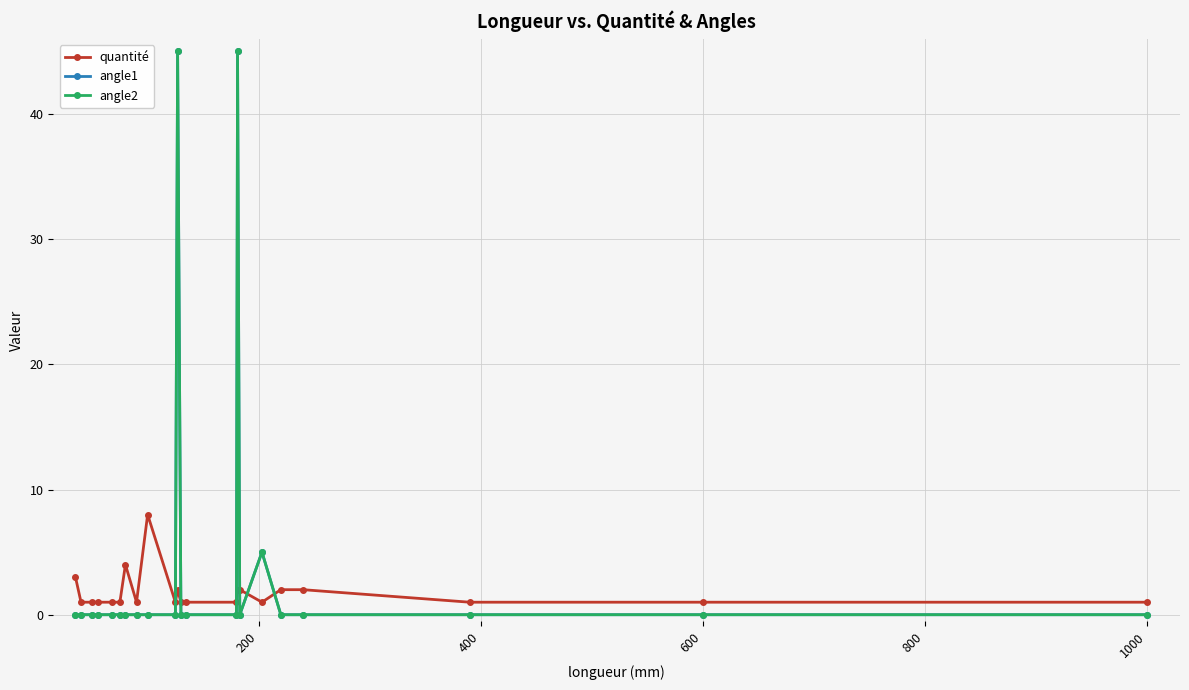

Reading left to right, what are all the values shown in this chart?

quantité: 3	1	1	1	1	1	4	1	8	1	2	1	1	1	2	2	1	2	2	1	1	1
angle1: 0	0	0	0	0	0	0	0	0	0	45	0	0	0	45	0	5	0	0	0	0	0
angle2: 0	0	0	0	0	0	0	0	0	0	45	0	0	0	45	0	5	0	0	0	0	0